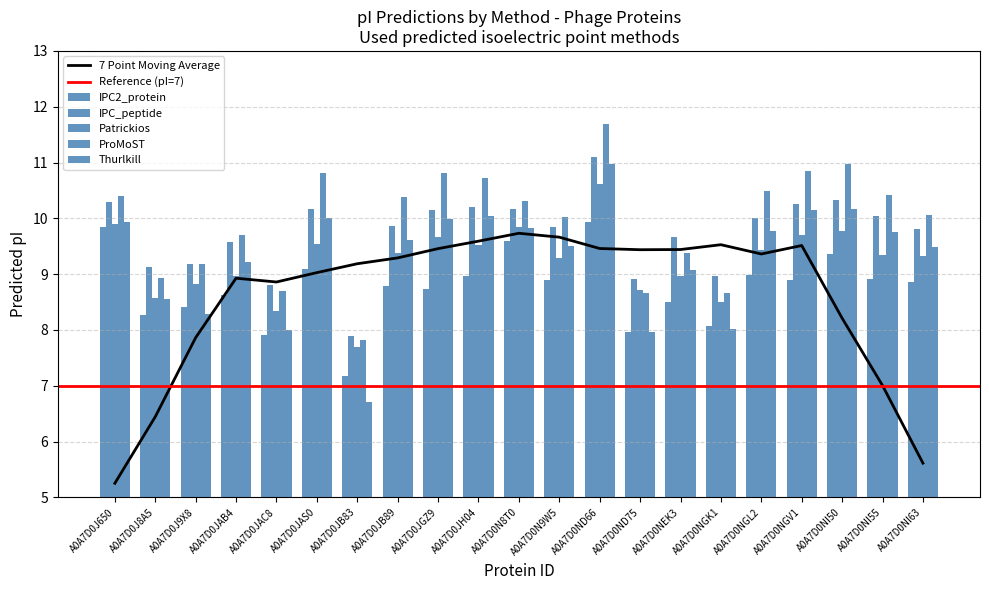

How many data points does each series have?

21